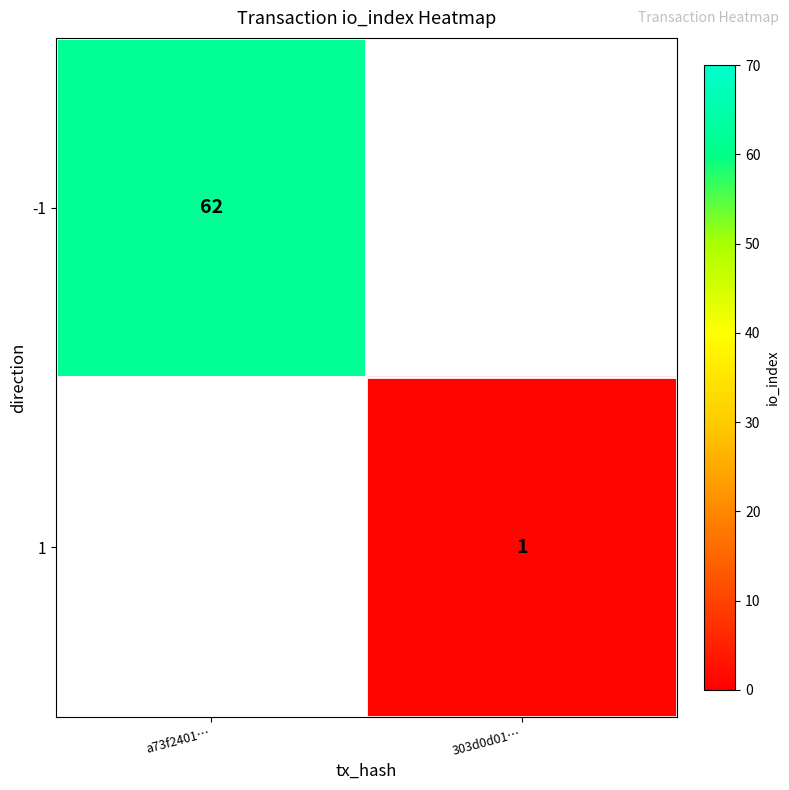

The value of -1 at a73f2401… is 62. True or false?

True